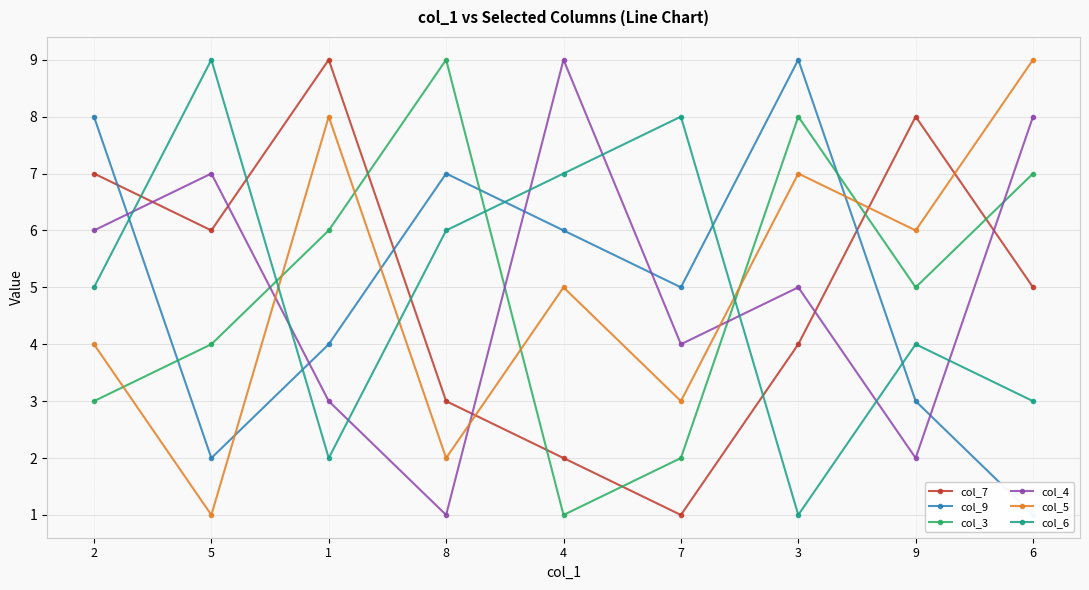

Which series has the largest range (max minus min)?

col_7